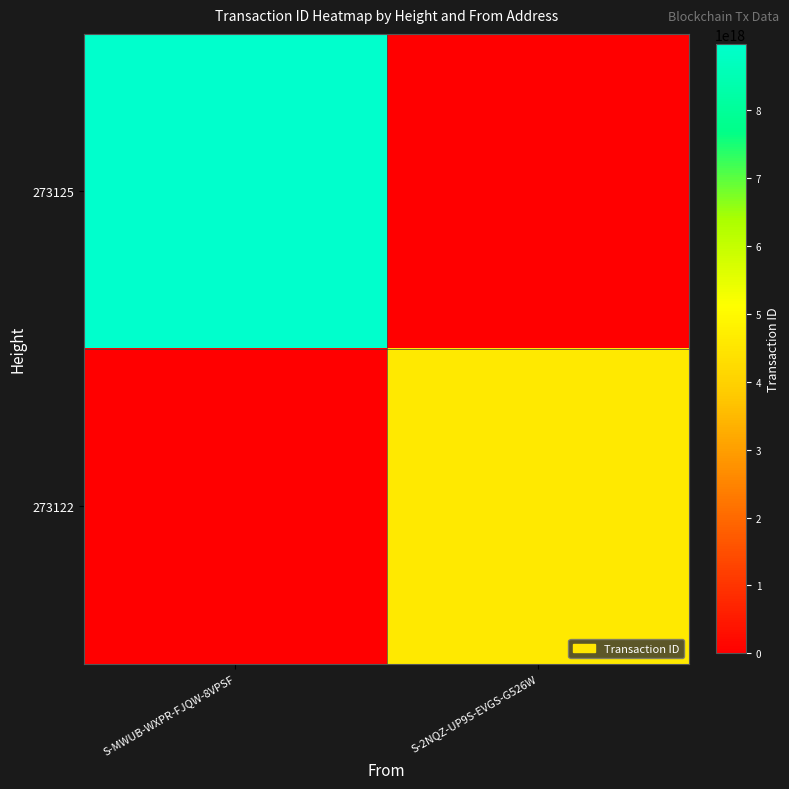

Which series has the largest range (max minus min)?

273125